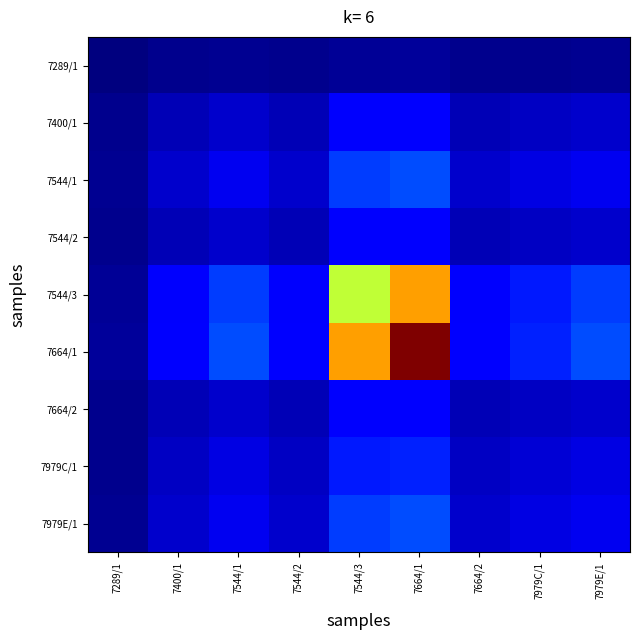

Reading left to right, list all the values displayed in this chart.

7289/1: 7289/1=100.0	7400/1=150.0	7544/1=166.7	7544/2=150.0	7544/3=192.0	7664/1=195.2	7664/2=150.0	7979C/1=160.0	7979E/1=166.7
7400/1: 7289/1=150.0	7400/1=300.0	7544/1=375.0	7544/2=300.0	7544/3=533.3	7664/1=558.5	7664/2=300.0	7979C/1=342.9	7979E/1=375.0
7544/1: 7289/1=166.7	7400/1=375.0	7544/1=500.0	7544/2=375.0	7544/3=827.6	7664/1=889.9	7664/2=375.0	7979C/1=444.4	7979E/1=500.0
7544/2: 7289/1=150.0	7400/1=300.0	7544/1=375.0	7544/2=300.0	7544/3=533.3	7664/1=558.5	7664/2=300.0	7979C/1=342.9	7979E/1=375.0
7544/3: 7289/1=192.0	7400/1=533.3	7544/1=827.6	7544/2=533.3	7544/3=2400.0	7664/1=3011.2	7664/2=533.3	7979C/1=685.7	7979E/1=827.6
7664/1: 7289/1=195.2	7400/1=558.5	7544/1=889.9	7544/2=558.5	7544/3=3011.2	7664/1=4040.2	7664/2=558.5	7979C/1=727.9	7979E/1=889.9
7664/2: 7289/1=150.0	7400/1=300.0	7544/1=375.0	7544/2=300.0	7544/3=533.3	7664/1=558.5	7664/2=300.0	7979C/1=342.9	7979E/1=375.0
7979C/1: 7289/1=160.0	7400/1=342.9	7544/1=444.4	7544/2=342.9	7544/3=685.7	7664/1=727.9	7664/2=342.9	7979C/1=400.0	7979E/1=444.4
7979E/1: 7289/1=166.7	7400/1=375.0	7544/1=500.0	7544/2=375.0	7544/3=827.6	7664/1=889.9	7664/2=375.0	7979C/1=444.4	7979E/1=500.0